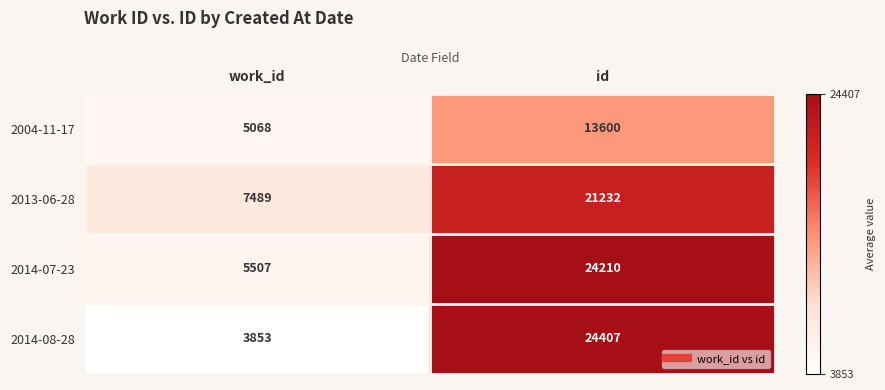

What is the average value of the 2004-11-17 series?

9334